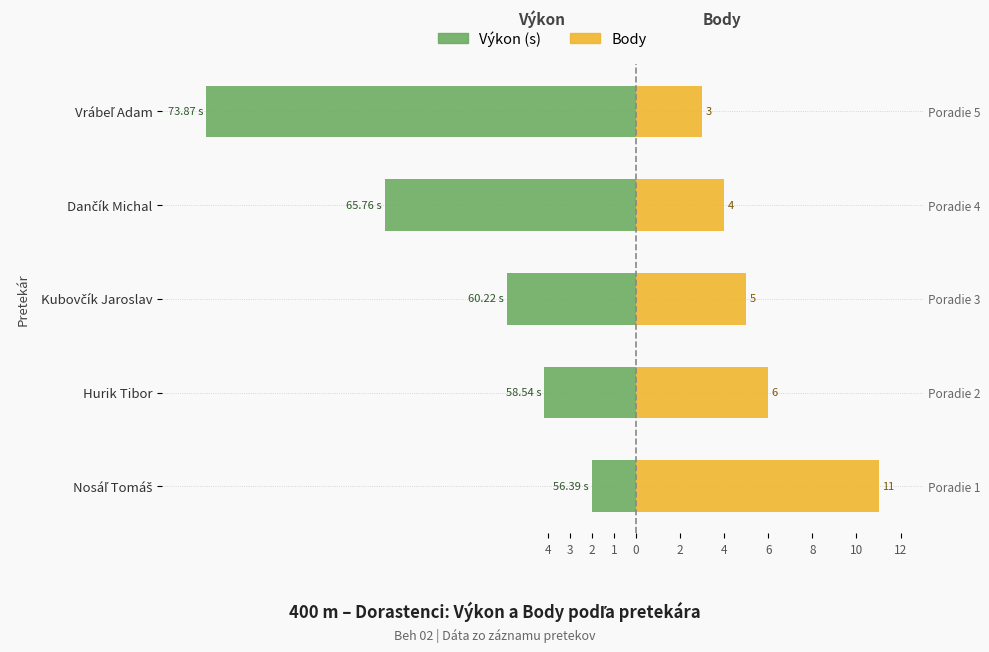

Which series has the widest spread of values?

Výkon (s)